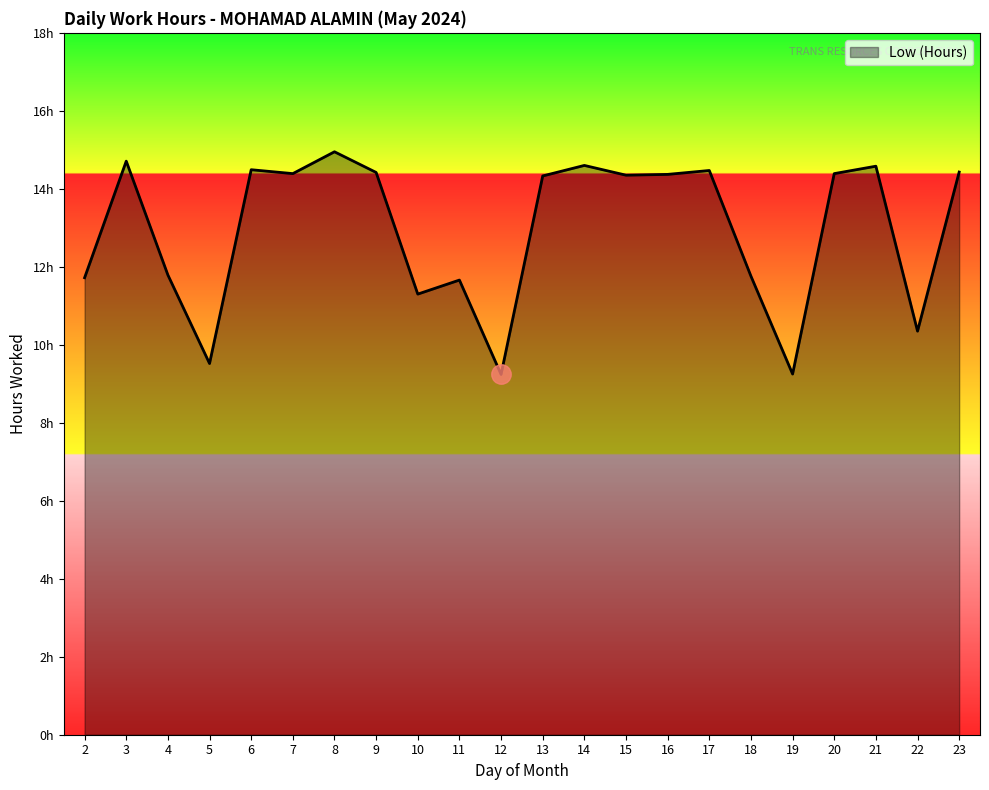

Is it true that the value at 21 is 19.8?

False